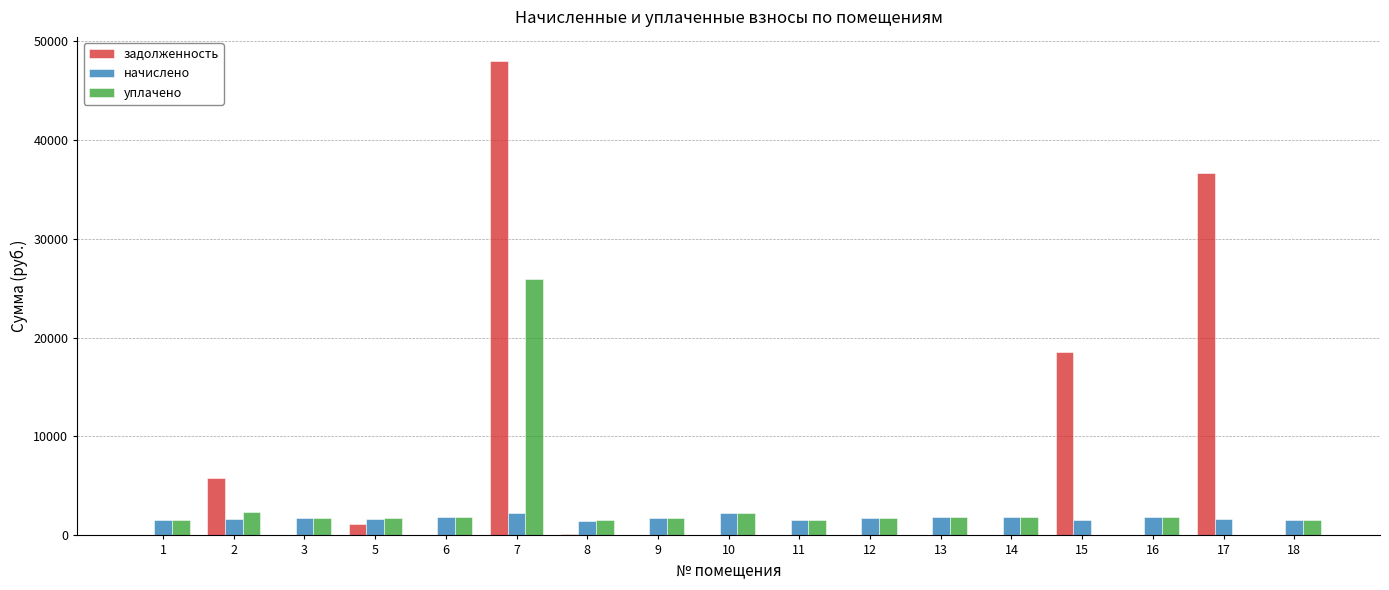

What is the sum of the начислено values at 5 and 13?

3460.7